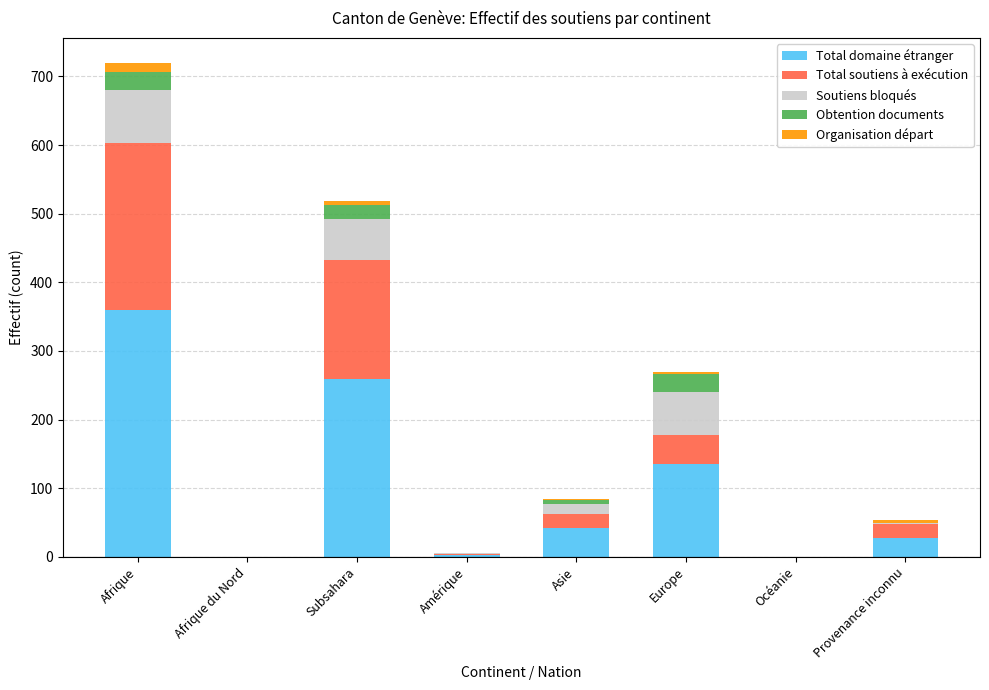

At which category is the sum across all series the highest?

Afrique